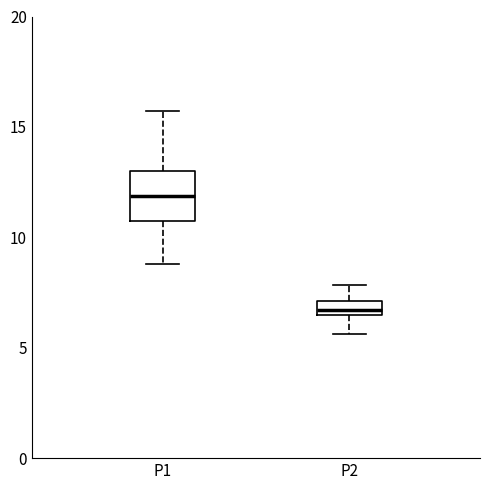

Comparing the boxes themselves (not the whiskers), which one is the tallest?

P1